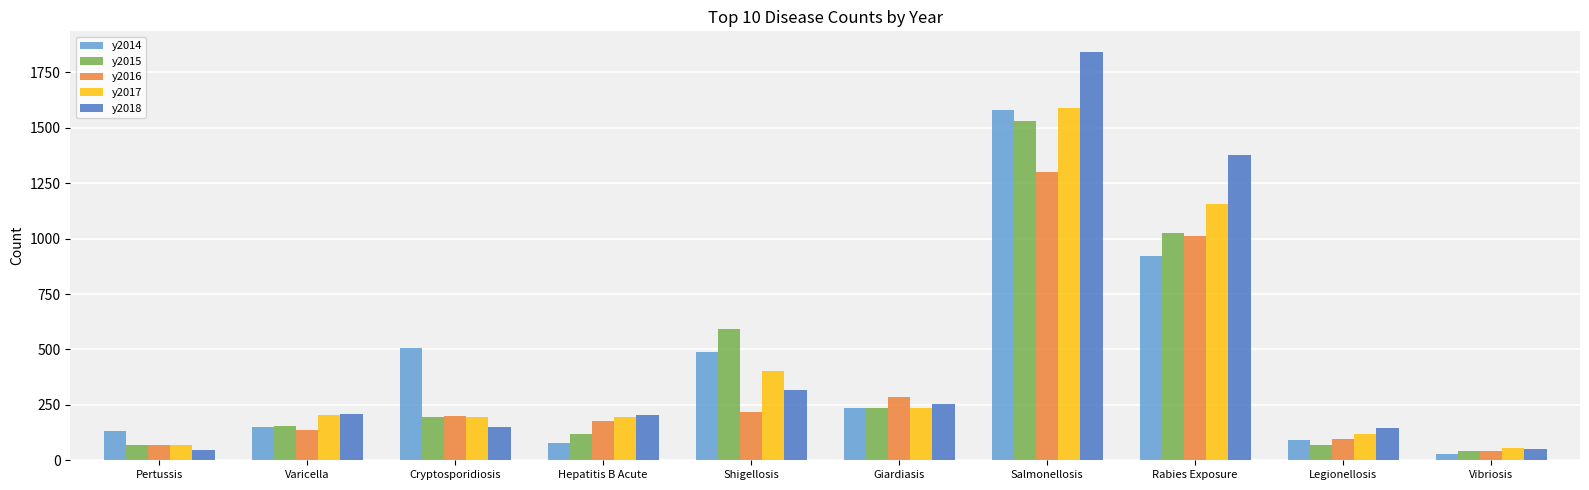

What is the label of the 2nd bar from the right?

Legionellosis